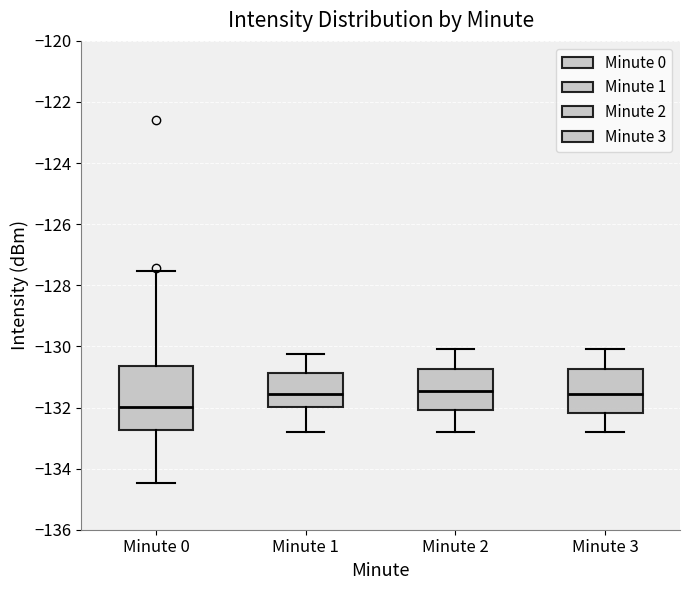

Which box is the tallest, from its lower edge to its upper edge?

Minute 0